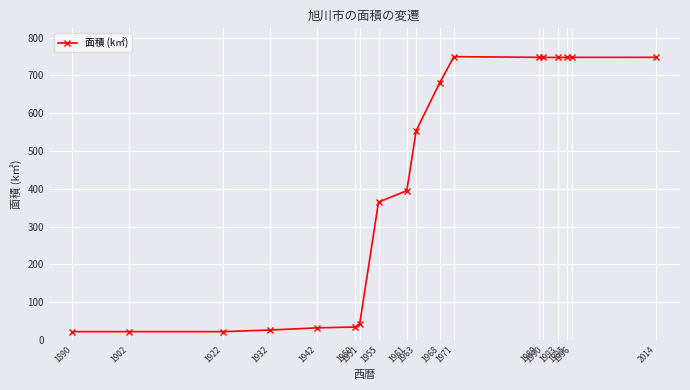

What is the minimum value shown in the chart?

22.2